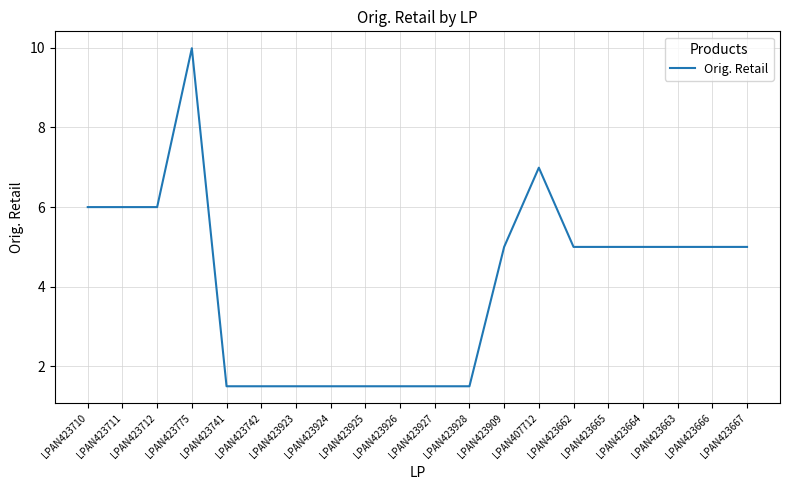

Which category has the highest value across all series?

LPAN423775